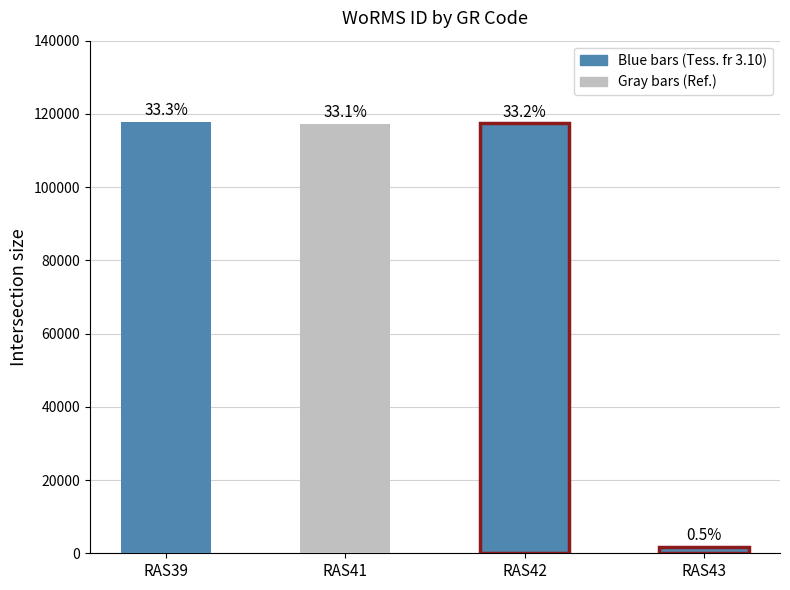

How many data points are above 117388?

1